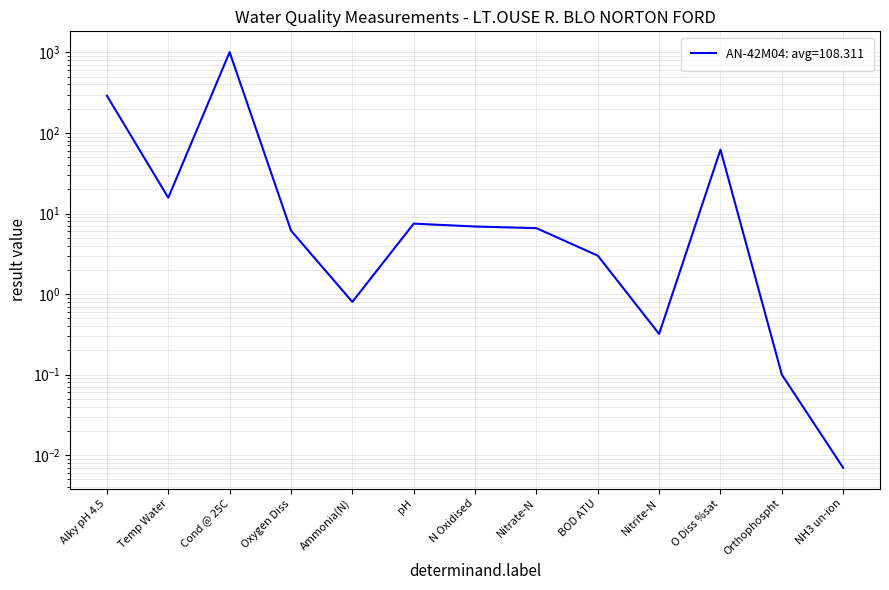

What is the change in value from pH to O Diss %sat?

+54.5